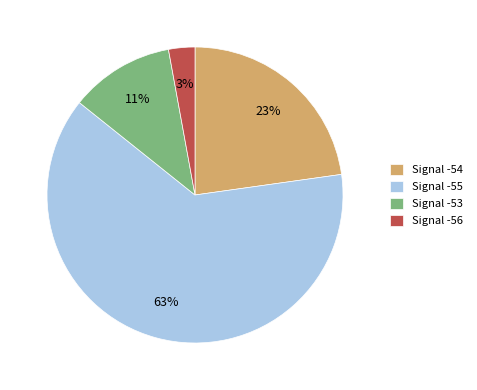

Rank the categories by value from lowest to highest.

Signal -56, Signal -53, Signal -54, Signal -55